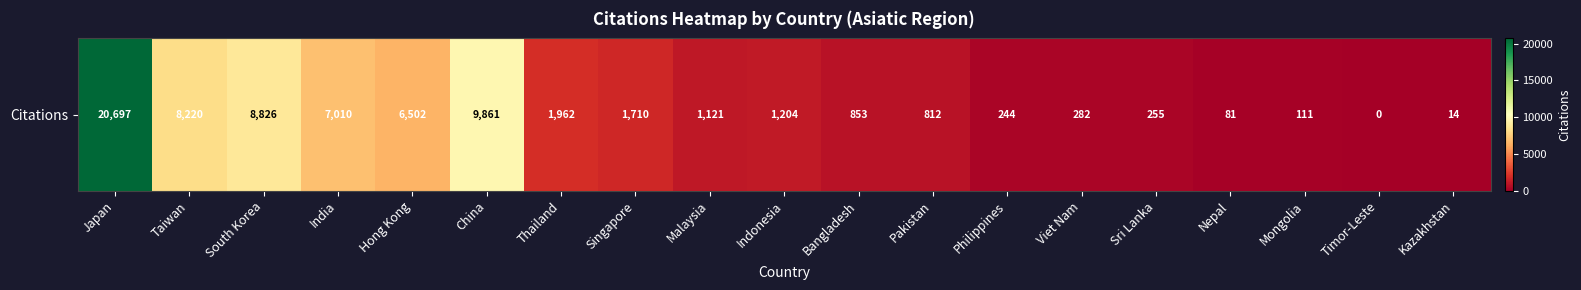

The value at Japan is 36887. True or false?

False